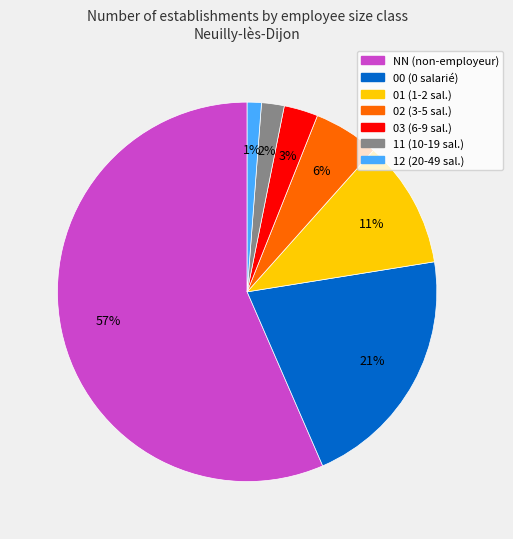

What is the majority slice?

NN